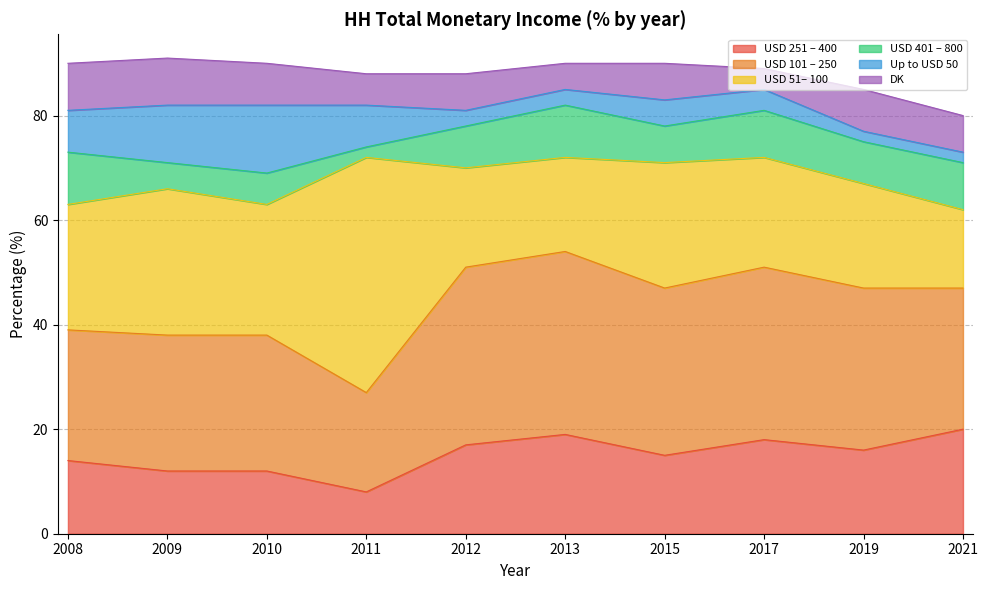

What is the spread (max minus min) of values at 2017?

29